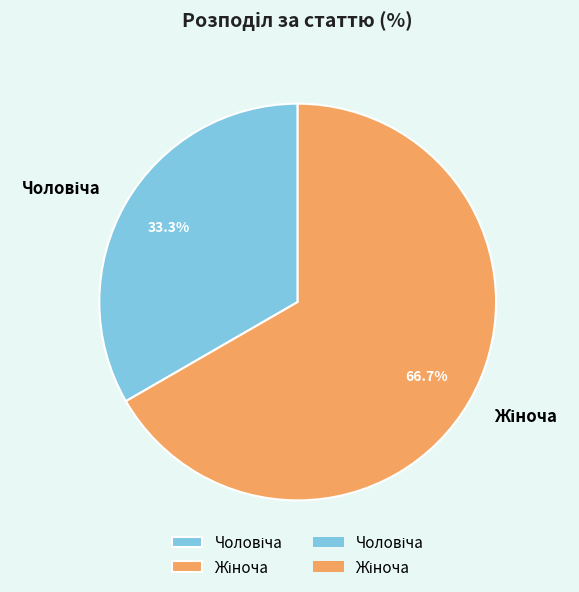

Is there any slice that represents more than half of the pie?

Yes